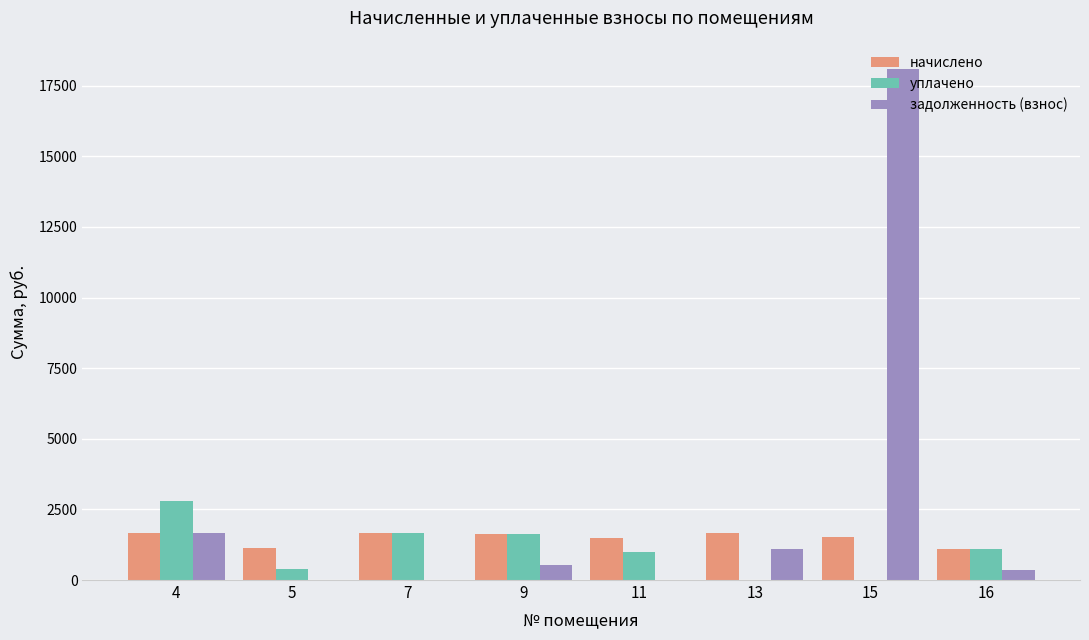

At which label does задолженность (взнос) first exceed 548?

4